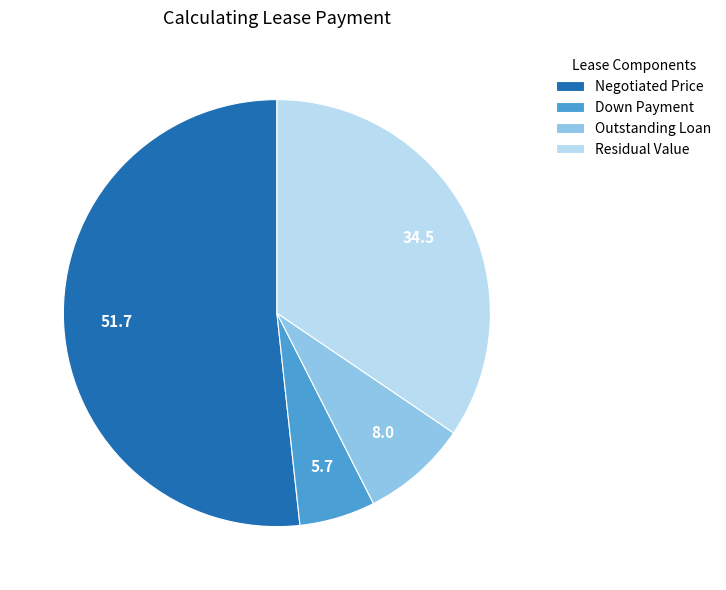

Which has a higher value, Negotiated Price or Outstanding Loan?

Negotiated Price